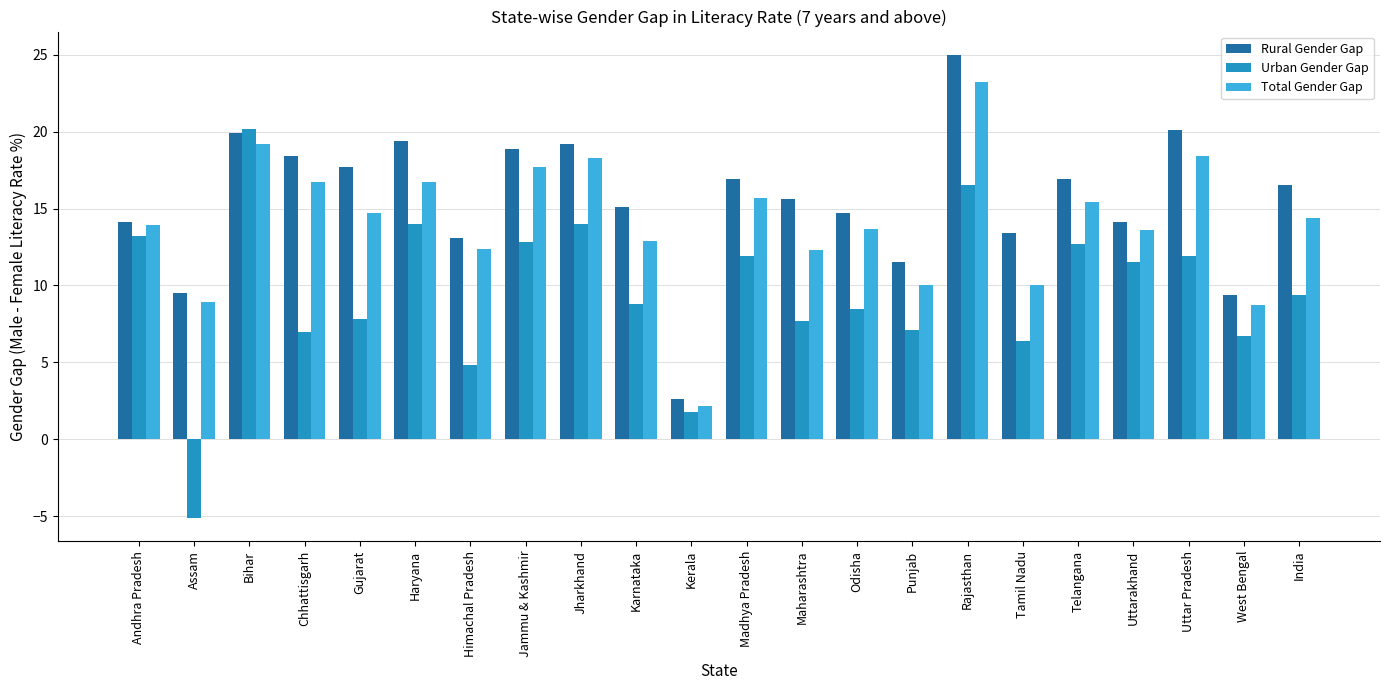

What is the label of the 1st bar from the left?

Andhra Pradesh